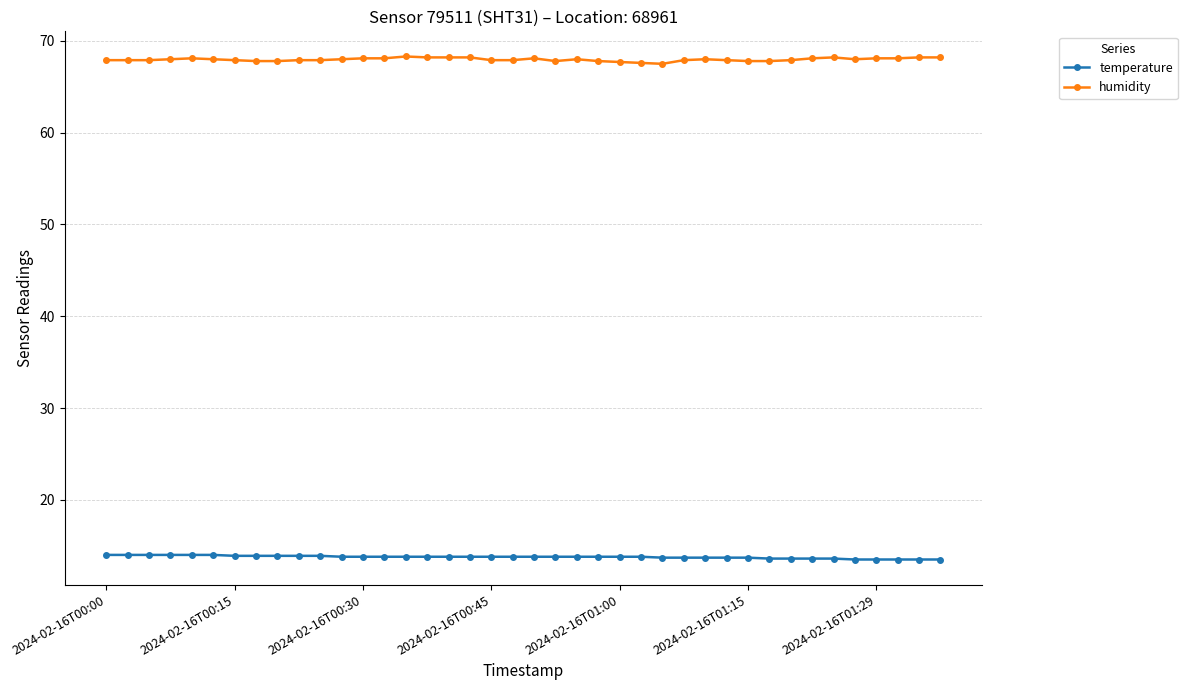

True or false: humidity has more than 0 points higher than both neighbors.

True